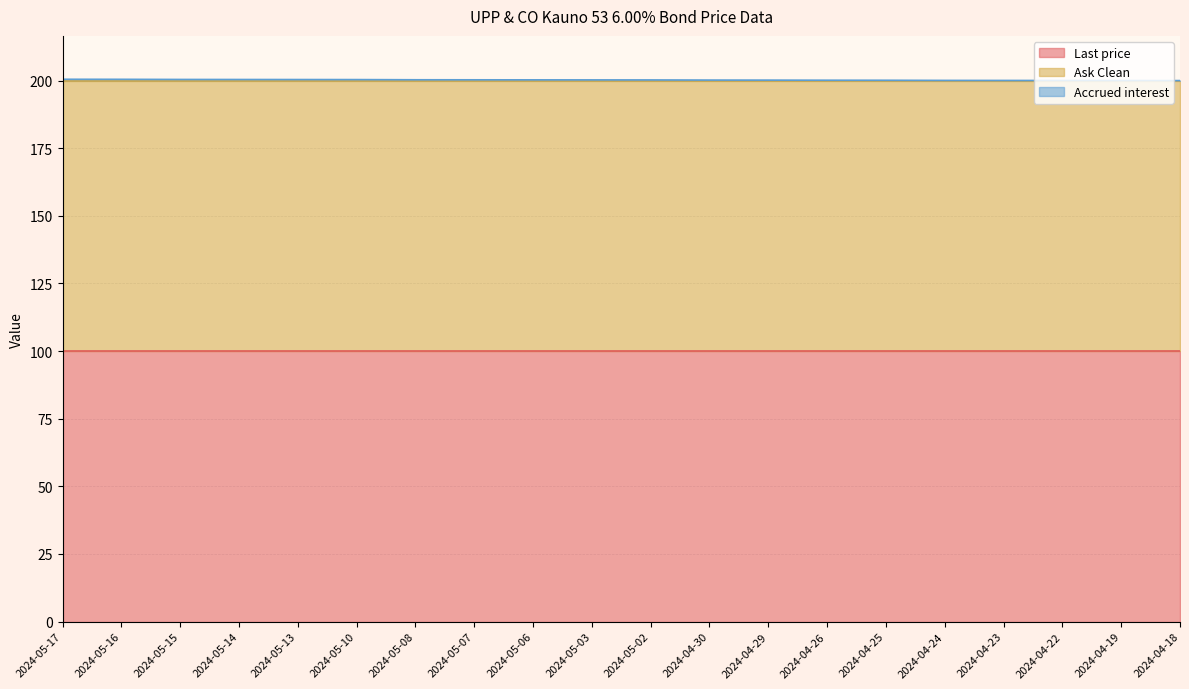

Reading left to right, transcribe all the data shown in this chart.

Last price: 99.9	99.9	99.9	99.9	99.9	99.9	99.9	99.9	99.9	99.9	99.9	99.9	99.9	99.9	99.9	99.9	99.9	99.9	99.9	99.9
Ask Clean: 100.0	100.0	100.0	100.0	100.0	100.0	100.0	100.0	100.0	100.0	100.0	100.0	100.0	100.0	100.0	100.0	100.0	100.0	100.0	100.0
Accrued interest: 0.6	0.6	0.5	0.5	0.5	0.5	0.4	0.4	0.3	0.3	0.3	0.3	0.2	0.2	0.2	0.1	0.1	0.1	0.1	0.1